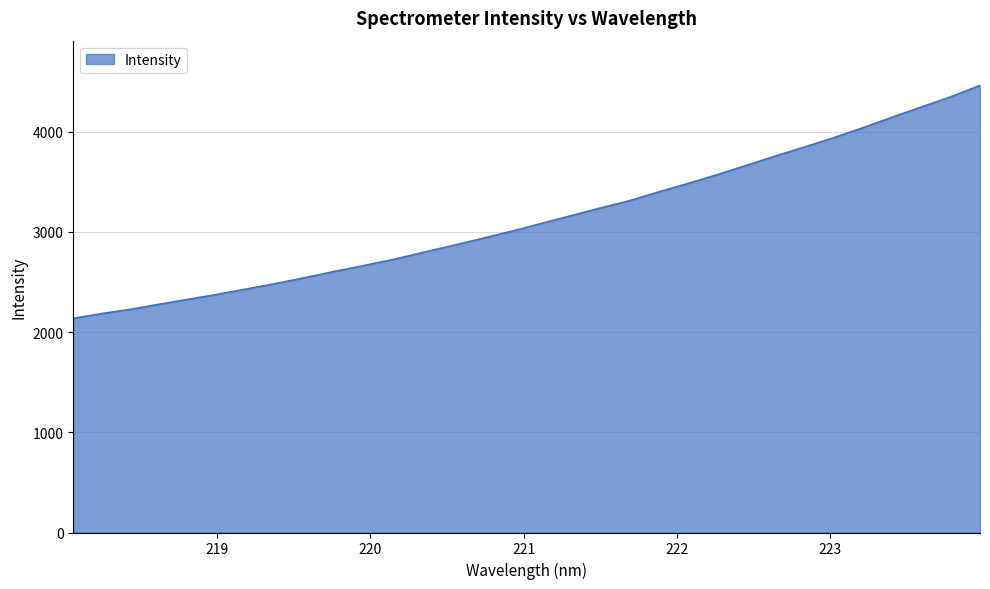

What is the difference between the maximum and minimum values?

2323.5